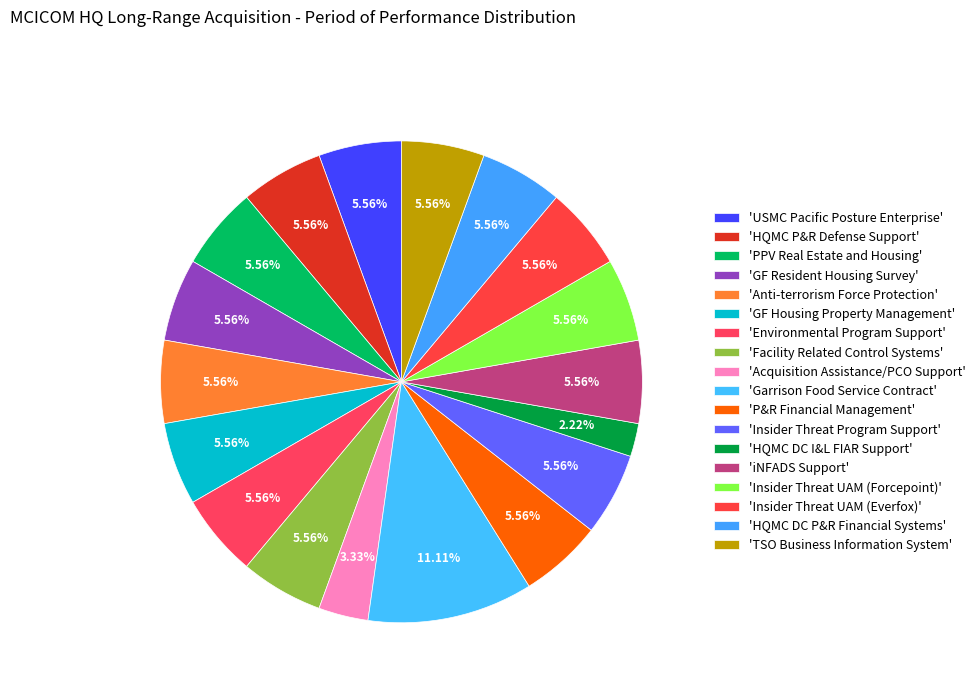

Count the number of slices in the pie.

18